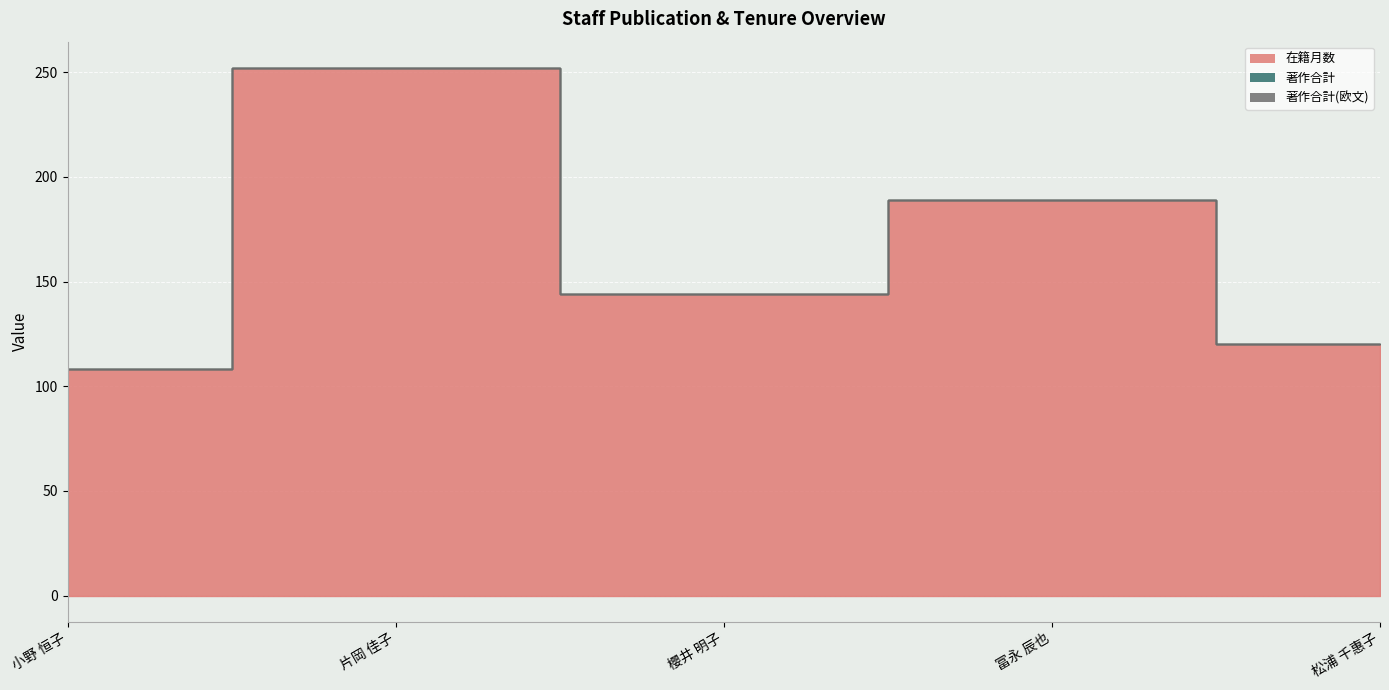

At which label is 著作合計 closest to 0?

小野 恒子